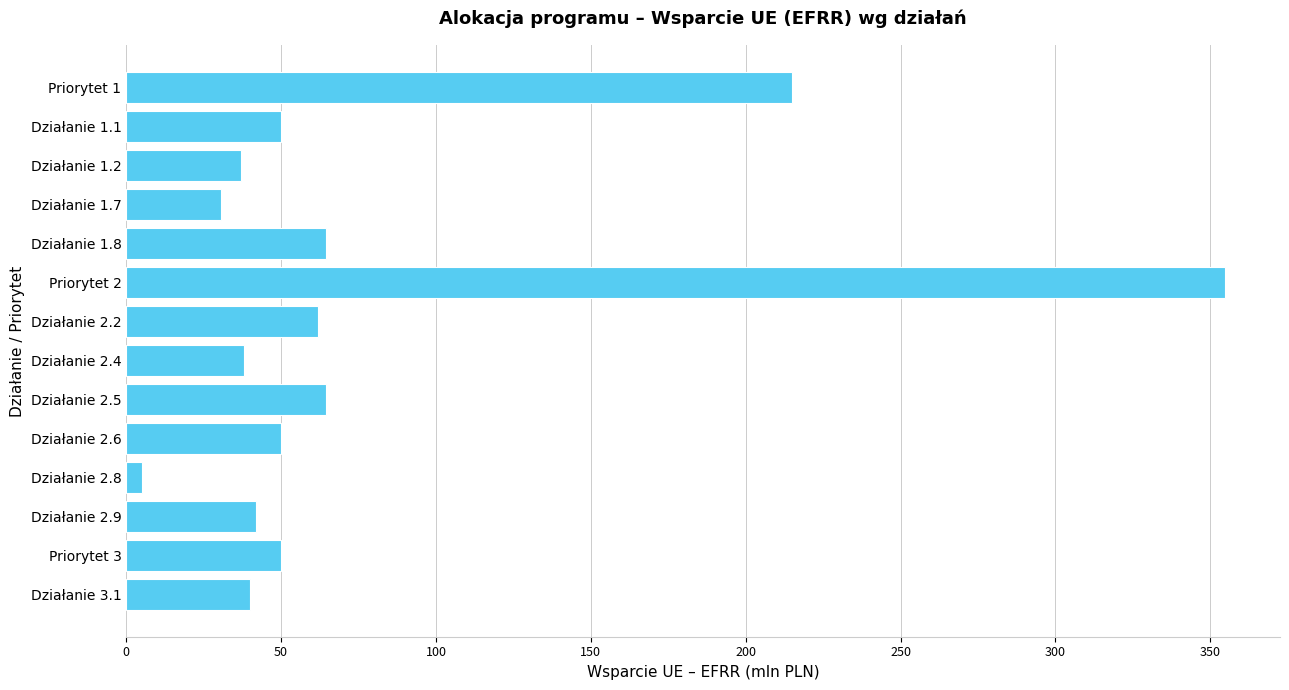

What is the maximum value shown in the chart?

354.8